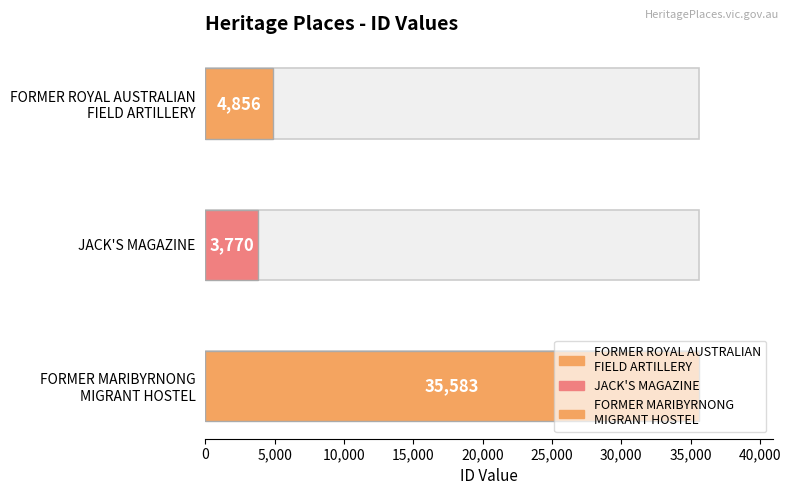

Reading left to right, list all the values displayed in this chart.

FORMER ROYAL AUSTRALIAN
FIELD ARTILLERY=4856	JACK'S MAGAZINE=3770	FORMER MARIBYRNONG
MIGRANT HOSTEL=35583